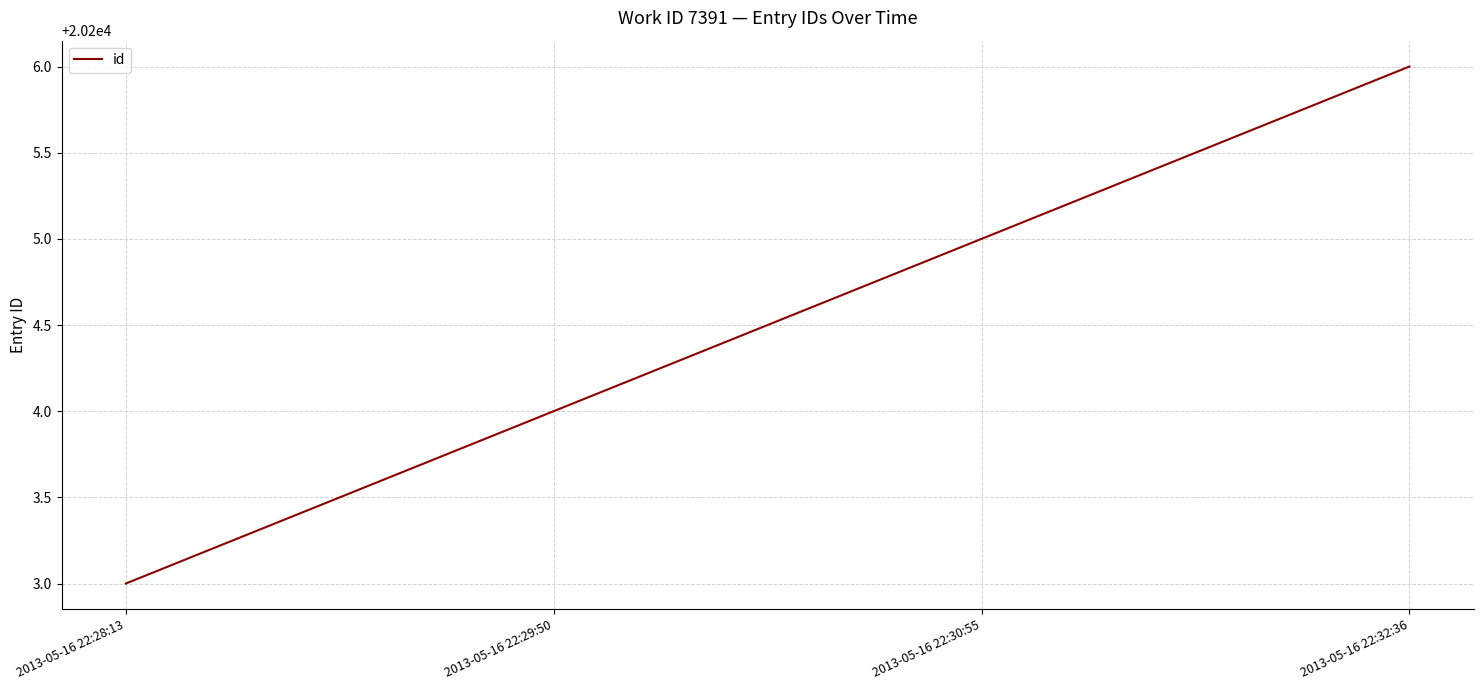

What is the change in value from 2013-05-16 22:28:13 to 2013-05-16 22:30:55?

+2